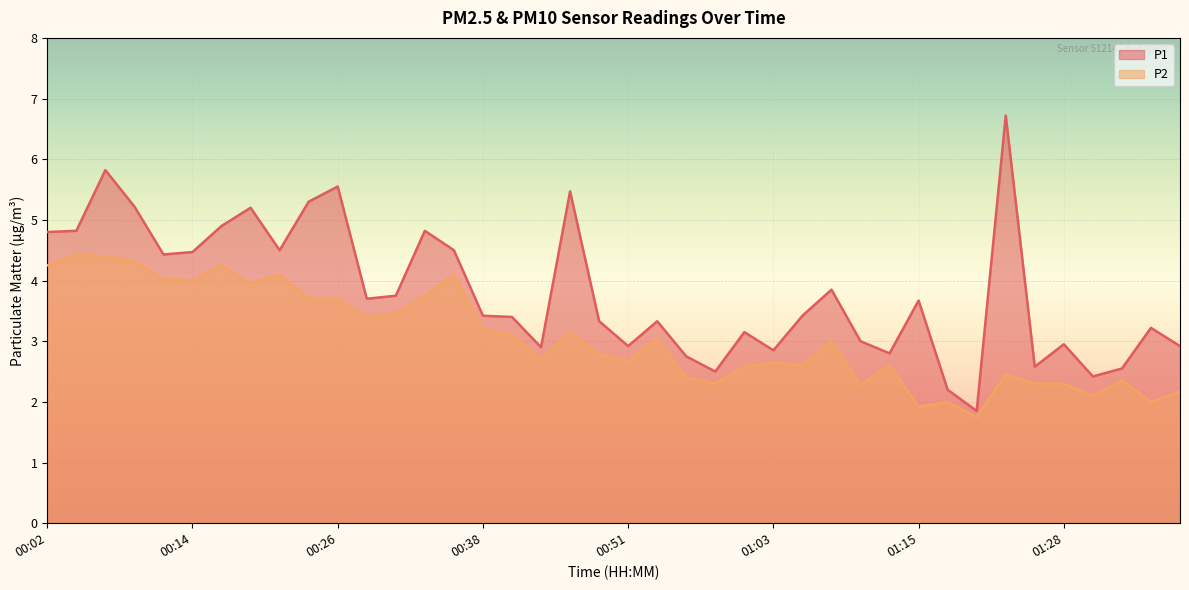

What is the spread (max minus min) of values at 01:08?

0.9